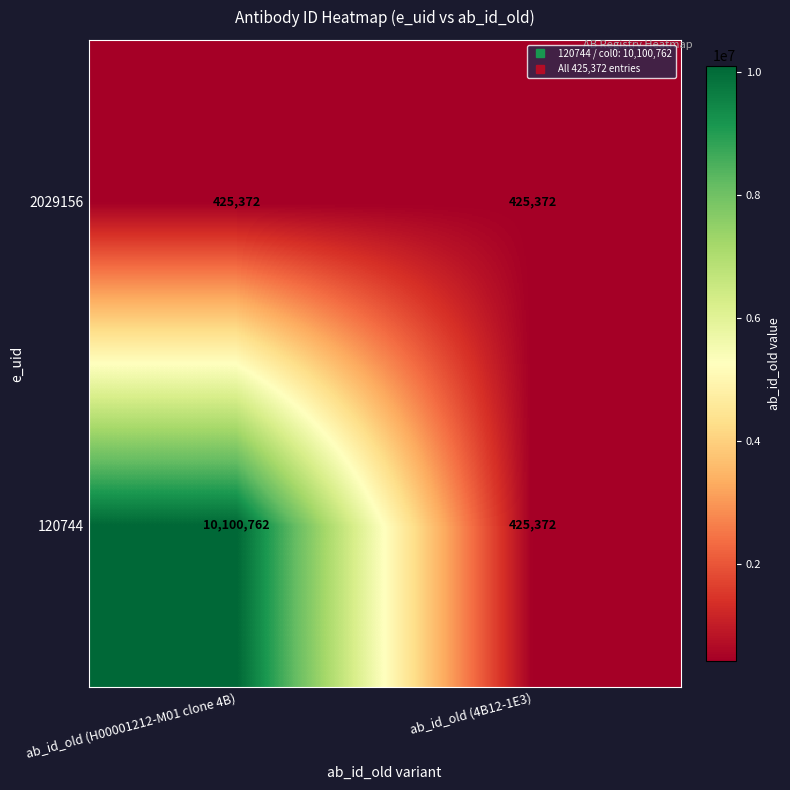

The value of 120744 at ab_id_old (H00001212-M01 clone 4B) is 13227275. True or false?

False